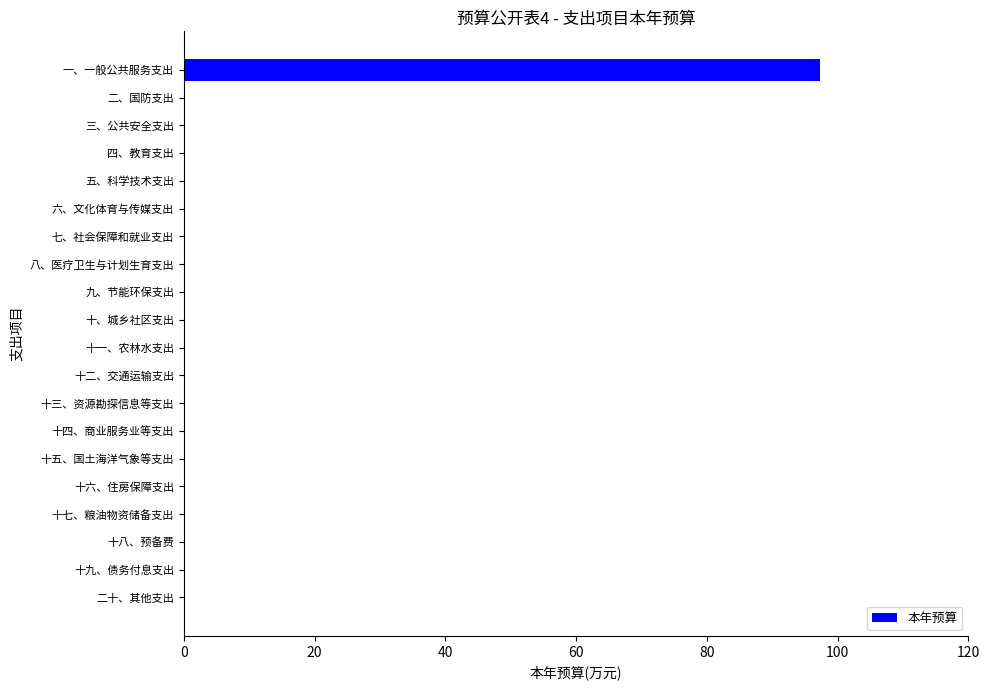

What is the sum of all values?

97.3